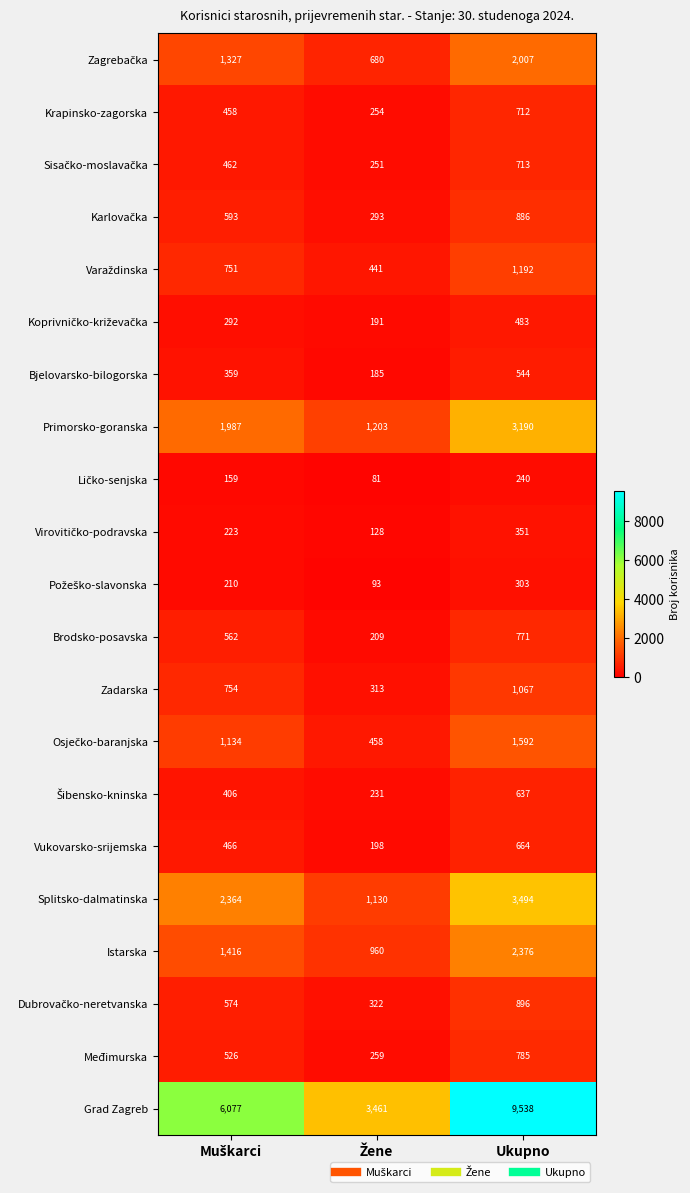

What value does the Splitsko-dalmatinska series have at Ukupno?

3494